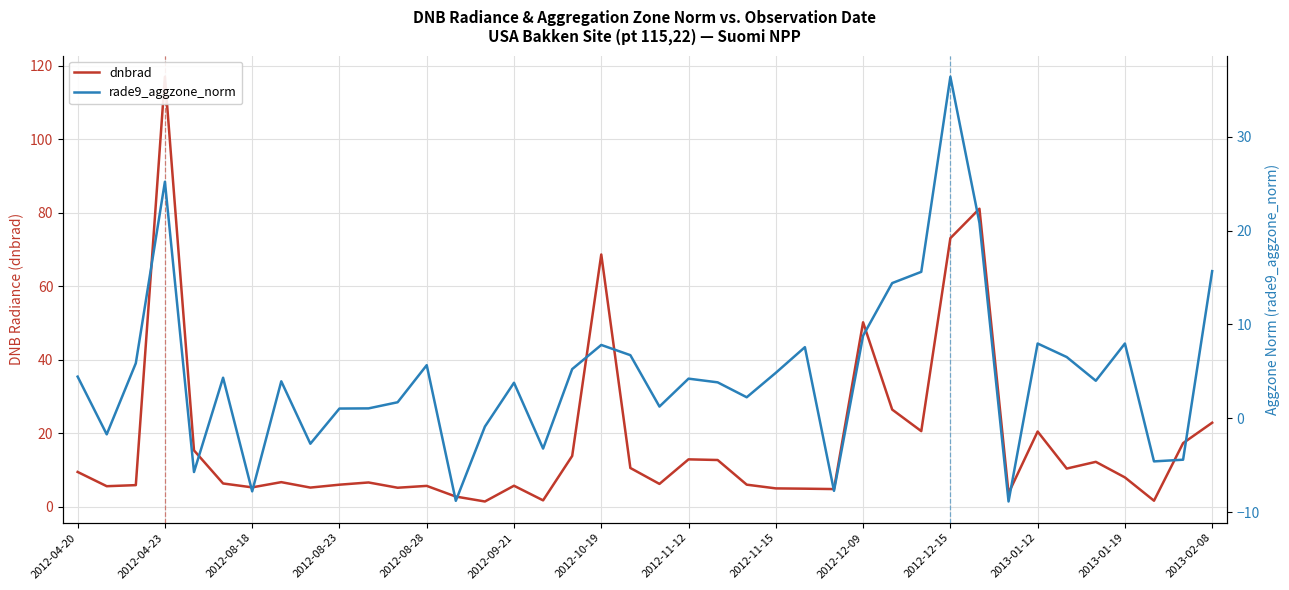

What position from the left is 2012-12-15?

11